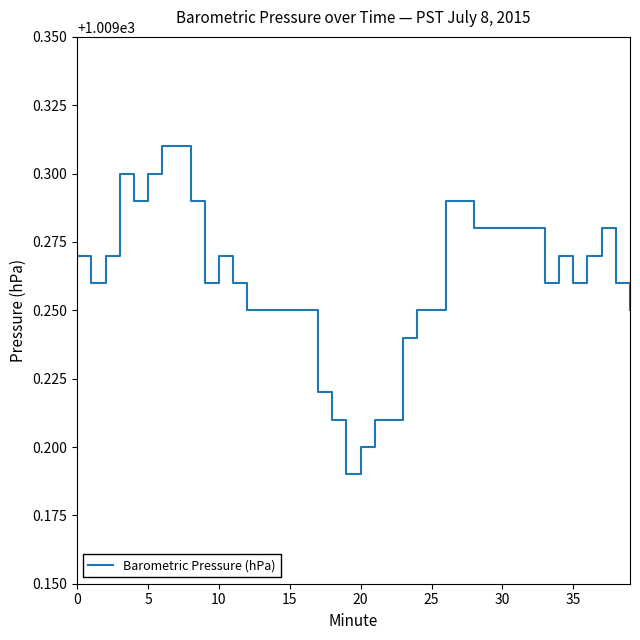

Reading left to right, extract all data points from this chart.

1009.3	1009.3	1009.3	1009.3	1009.3	1009.3	1009.3	1009.3	1009.3	1009.3	1009.3	1009.3	1009.2	1009.2	1009.2	1009.2	1009.2	1009.2	1009.2	1009.2	1009.2	1009.2	1009.2	1009.2	1009.2	1009.2	1009.3	1009.3	1009.3	1009.3	1009.3	1009.3	1009.3	1009.3	1009.3	1009.3	1009.3	1009.3	1009.3	1009.2